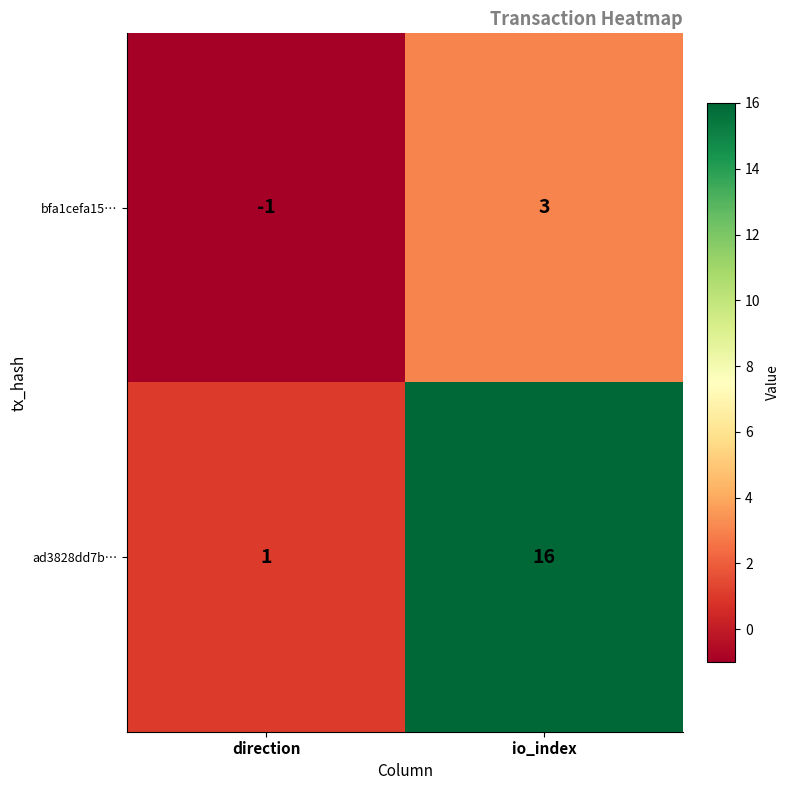

Reading left to right, what are all the values shown in this chart?

bfa1cefa15…: -1	3
ad3828dd7b…: 1	16